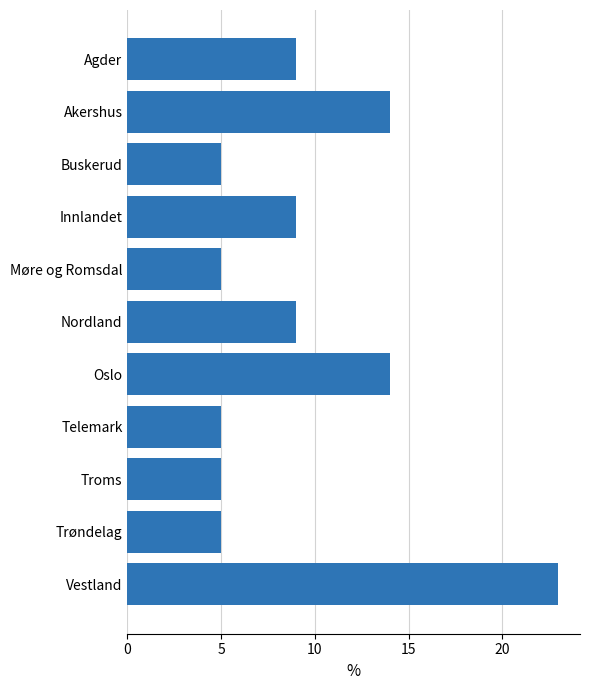

What is the maximum value shown in the chart?

23